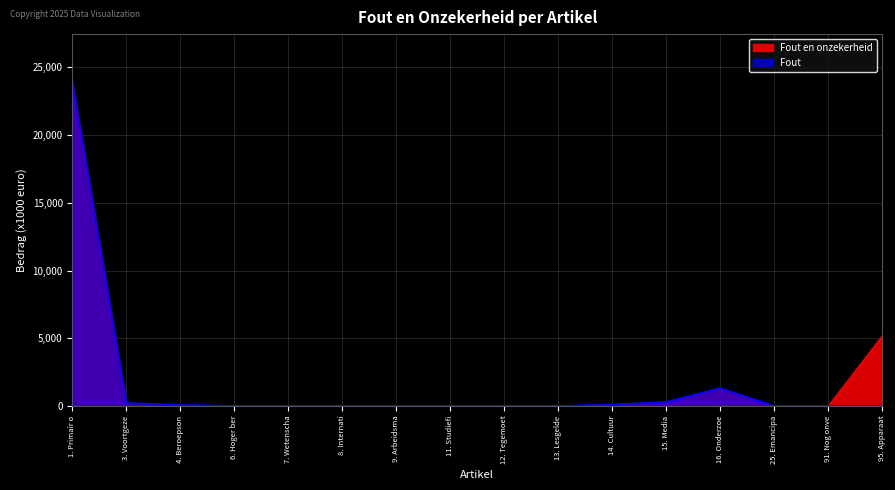

What is the maximum value shown in the chart?

23870